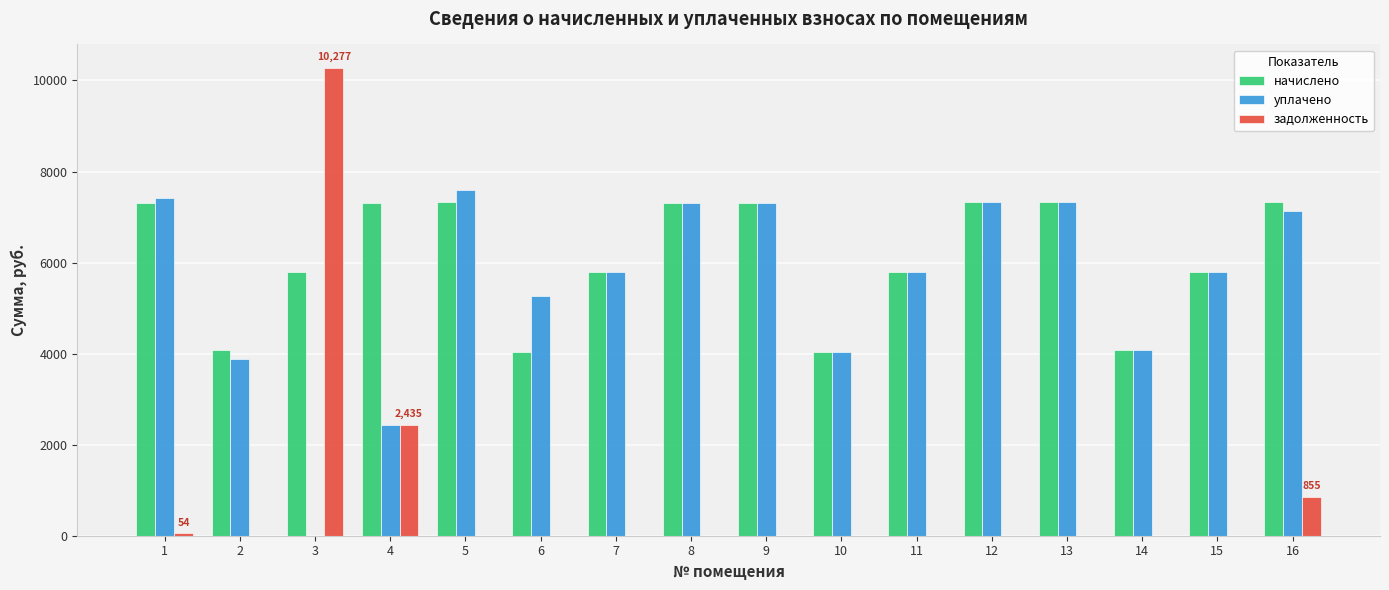

What is the maximum value for уплачено?

7598.1